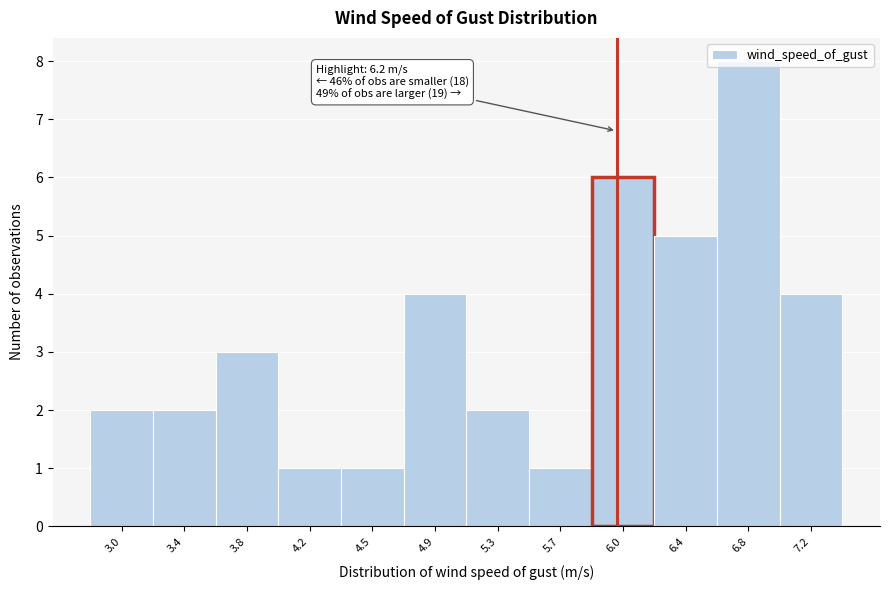

Which label corresponds to the largest value in the chart?

6.8